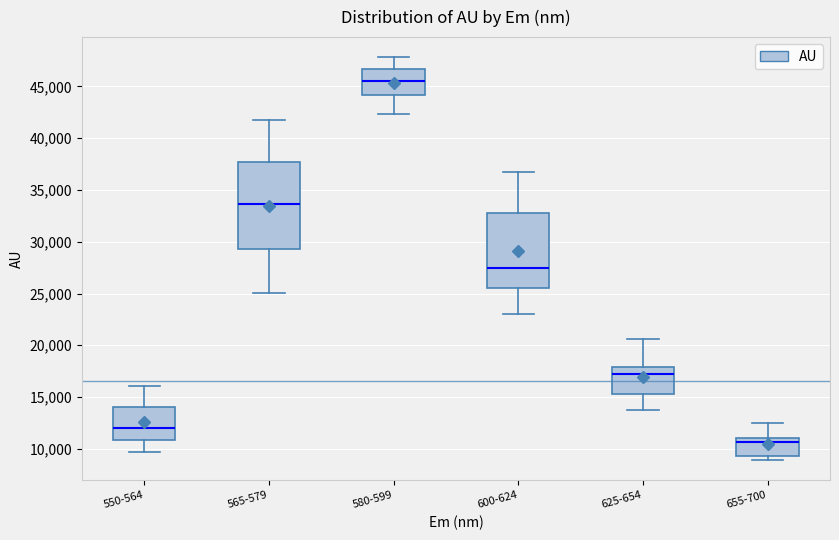

Where does the lower whisker of the box for 600-624 end on the y-axis? The values are not printed on the chart, so give them approximately, as read against the axis.

23000